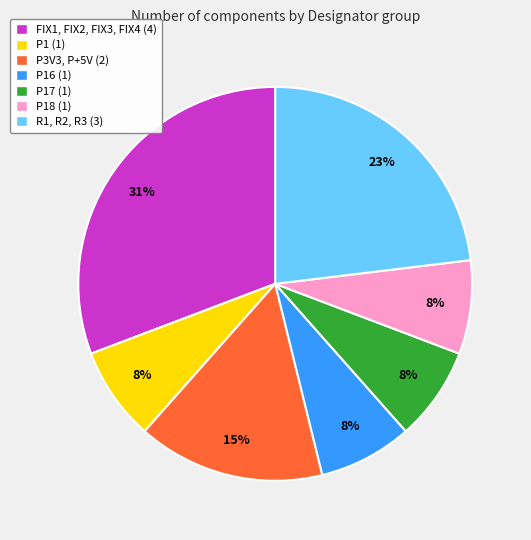

Does any single category account for the majority?

No